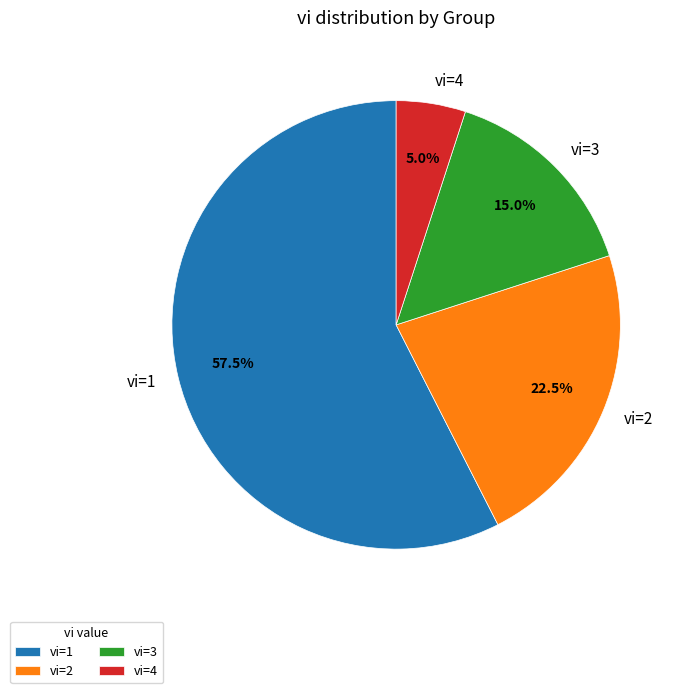

What is the total percentage of vi=4 and vi=3?

20.0%